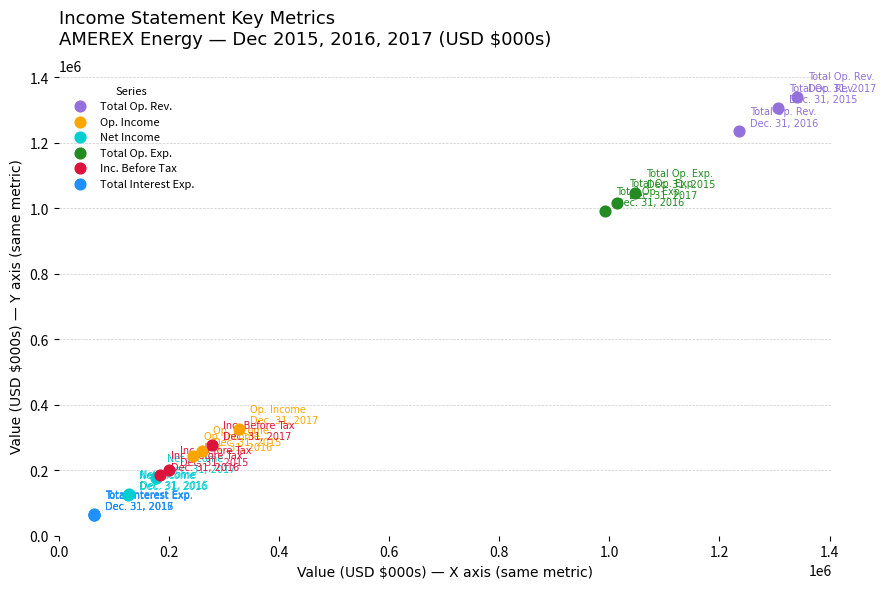

Which series contains the lowest Y value?

Total Interest Exp.